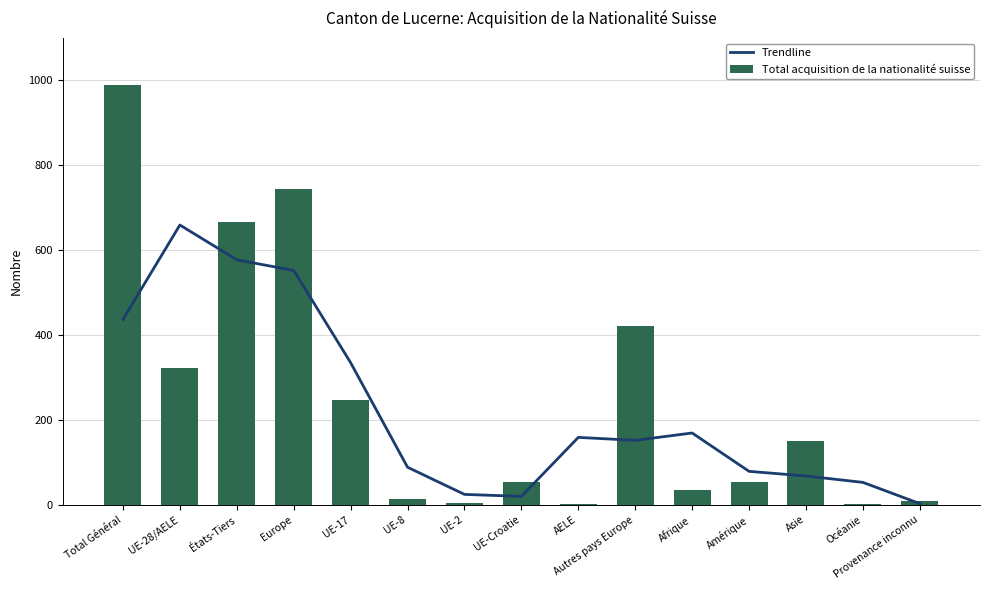

Which series changed the most between Amérique and Asie?

Total acquisition de la nationalité suisse